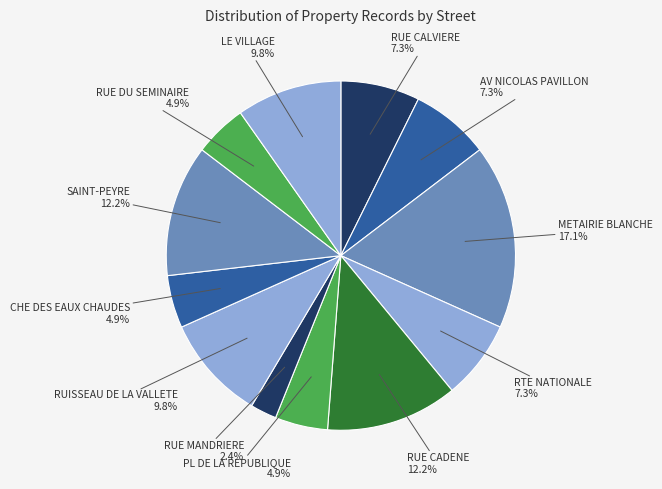

To the nearest percent, what is the difference between the largest and smallest slice percentages?

15%